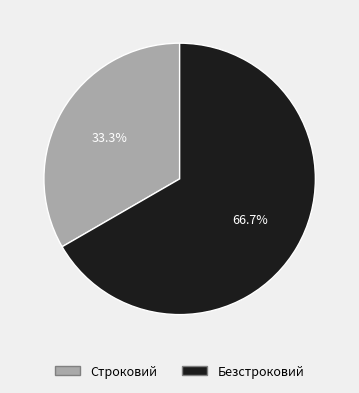

How much of the chart is everything except Безстроковий?

33.3%